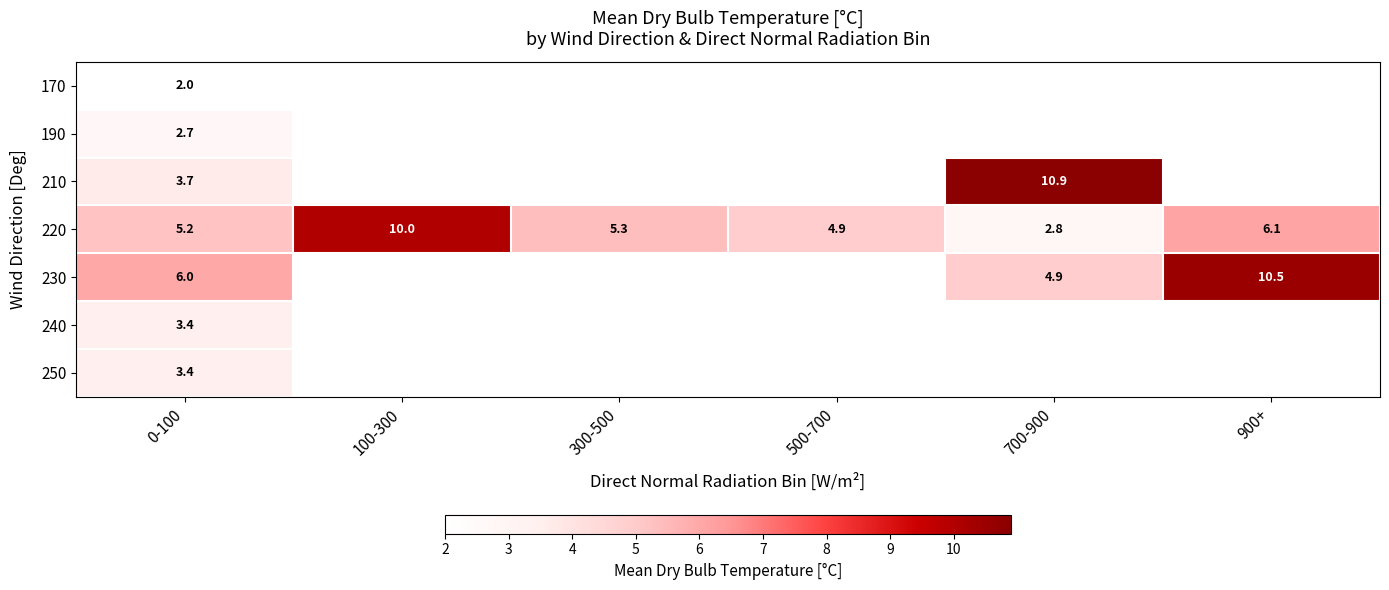

Is the value of row_5 at 500-700 greater than the value of row_2 at 900+?

No